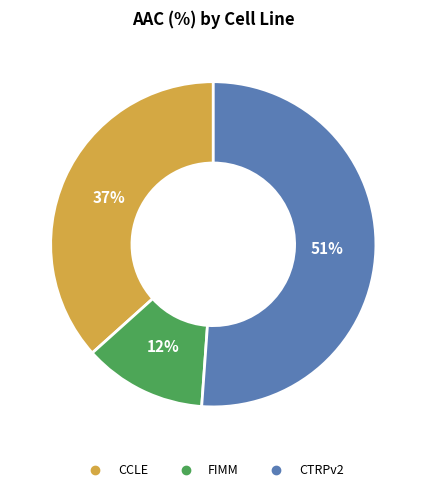

Is the sum of CCLE and CTRPv2 greater than half?

Yes